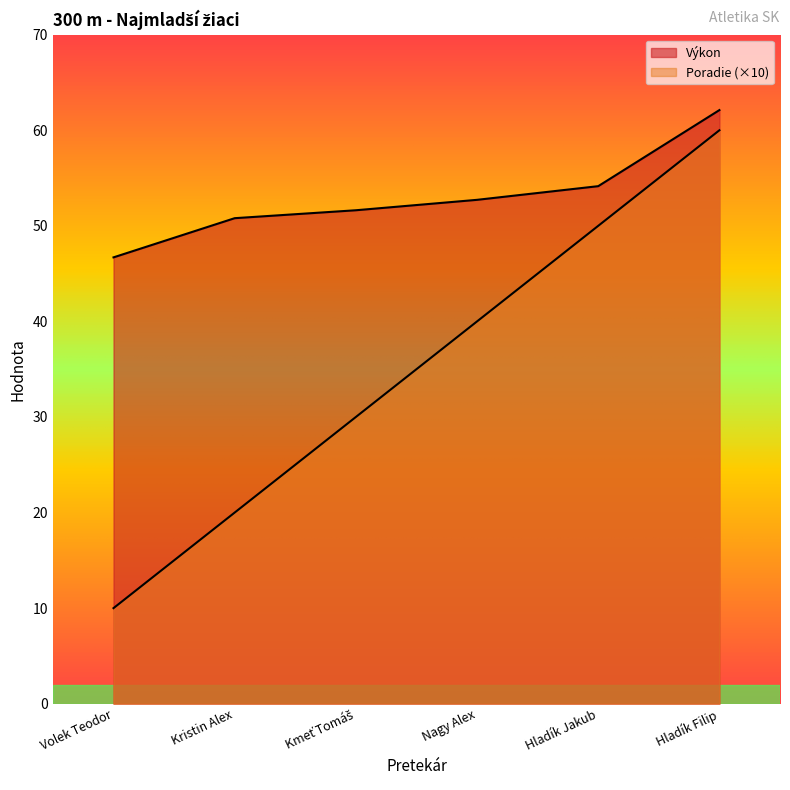

What position from the right is Hladík Filip?

1